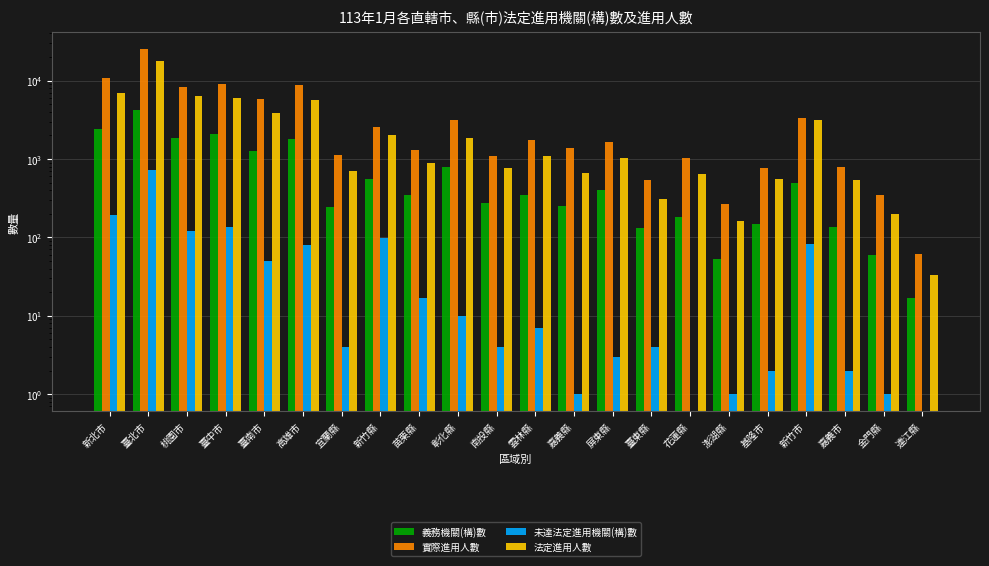

What is the spread (max minus min) of values at 高雄市?

8634